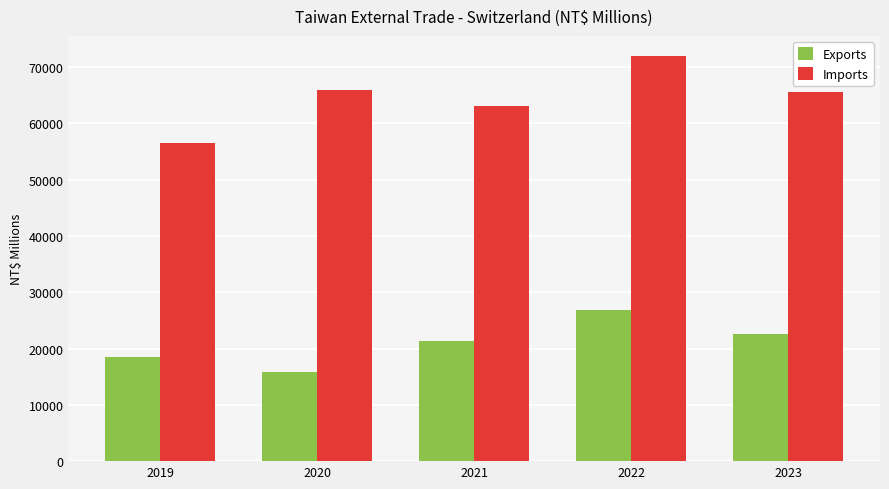

Which series changed the most between 2020 and 2023?

Exports